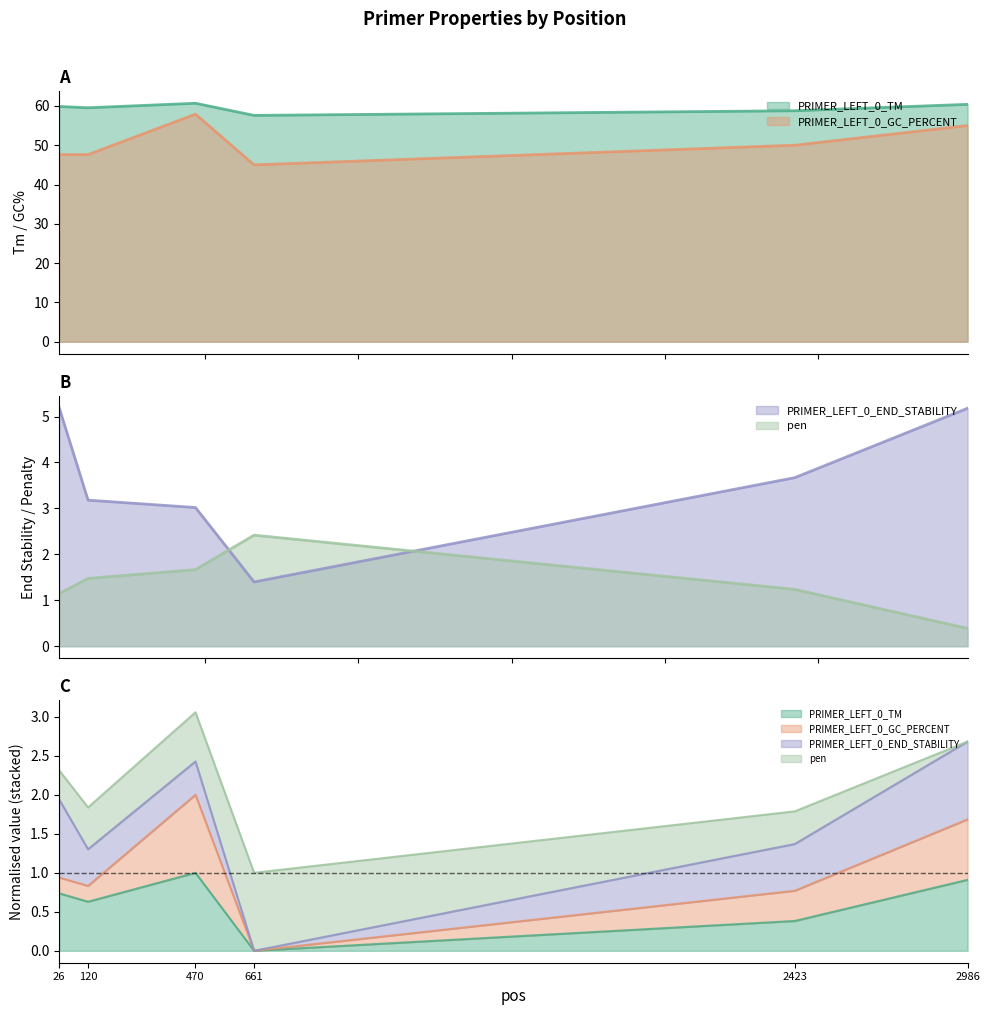

What is the sum of the pen values at 2986 and 26?

1.5